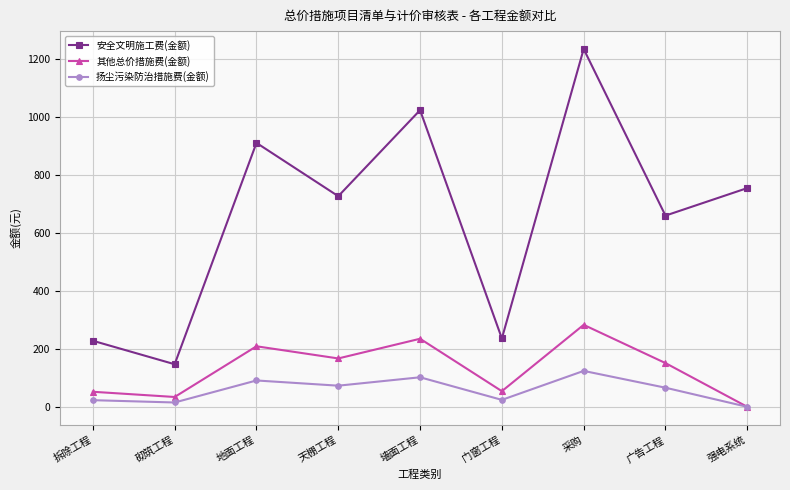

True or false: 扬尘污染防治措施费(金额) has more than 2 interior local peaks.

True